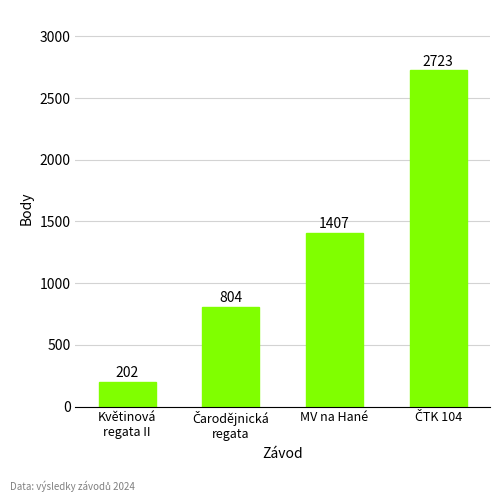

What is the sum of all values?

5136